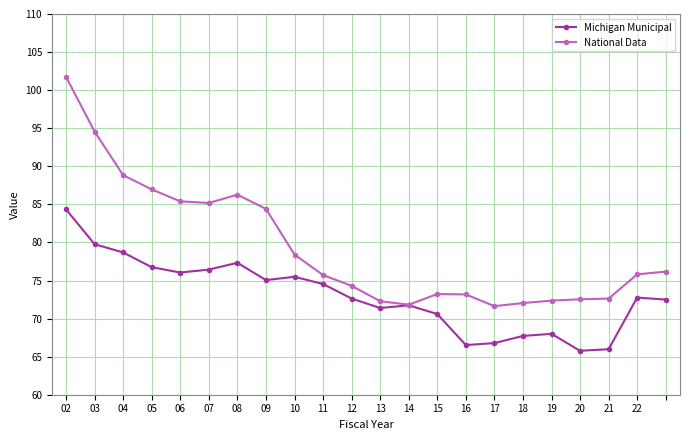

What is the minimum value for Michigan Municipal?

65.8